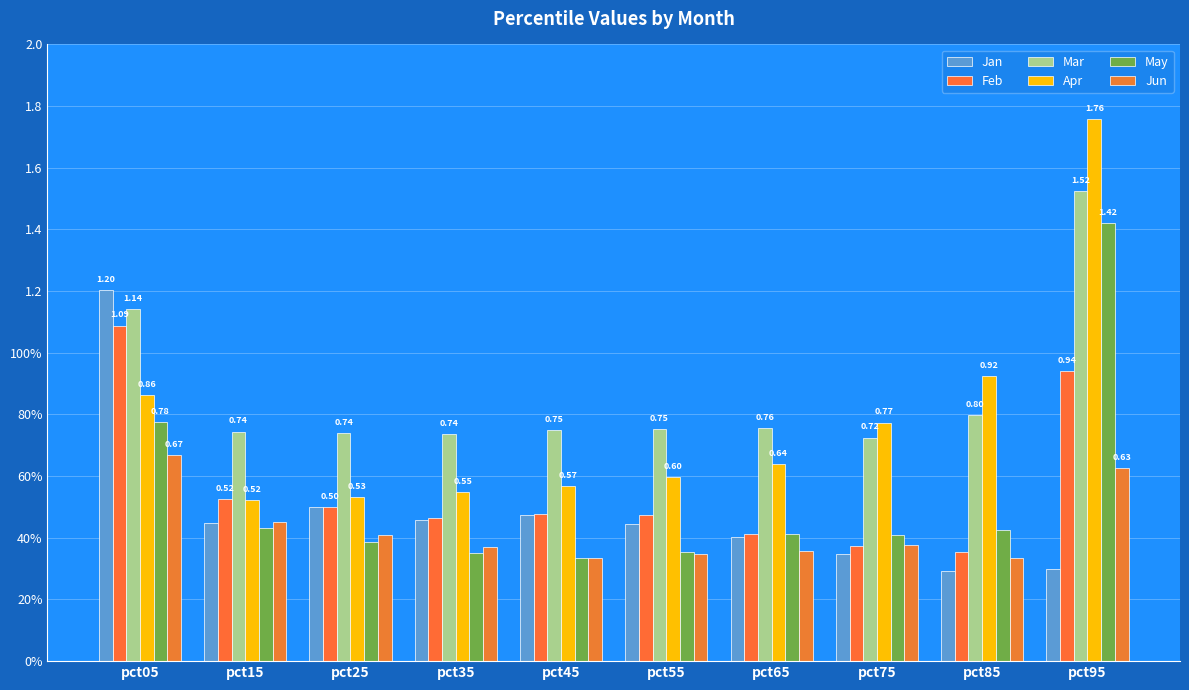

Between pct95 and pct05, which is larger?

pct05